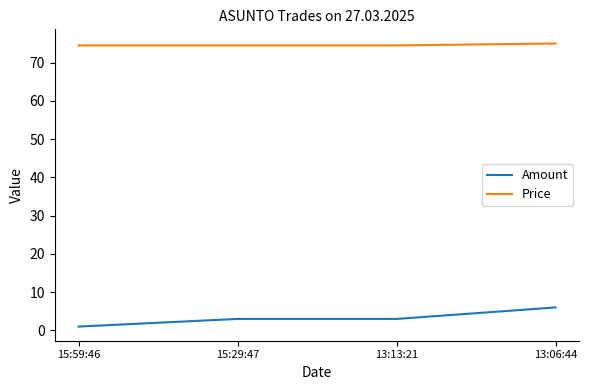

Is this an area chart (filled region under the line)?

No